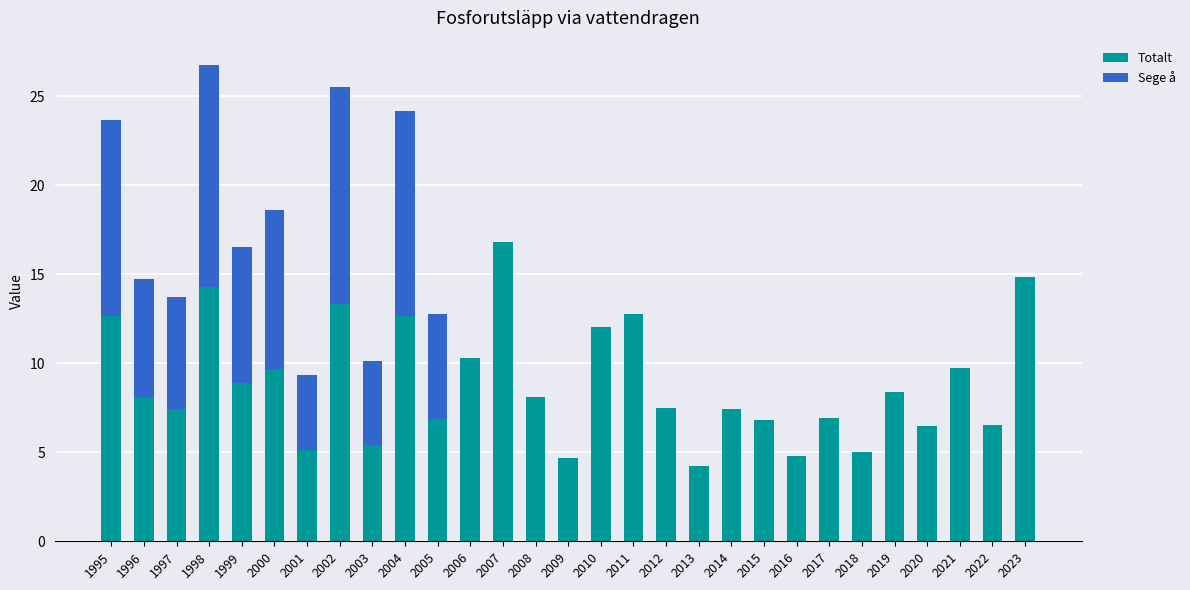

At which label does Totalt reach its peak?

2007